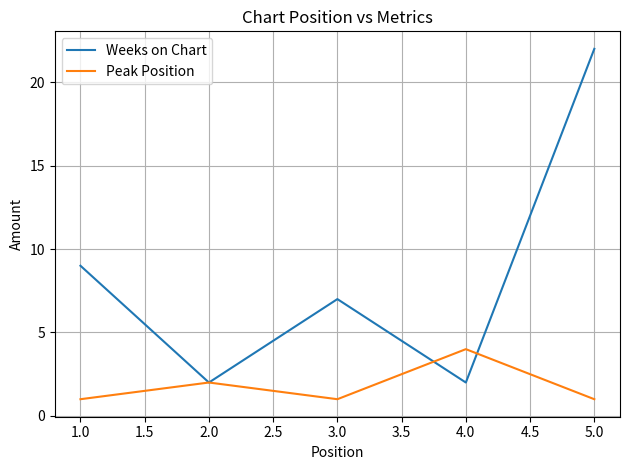

Reading left to right, extract all data points from this chart.

Weeks on Chart: 9	2	7	2	22
Peak Position: 1	2	1	4	1